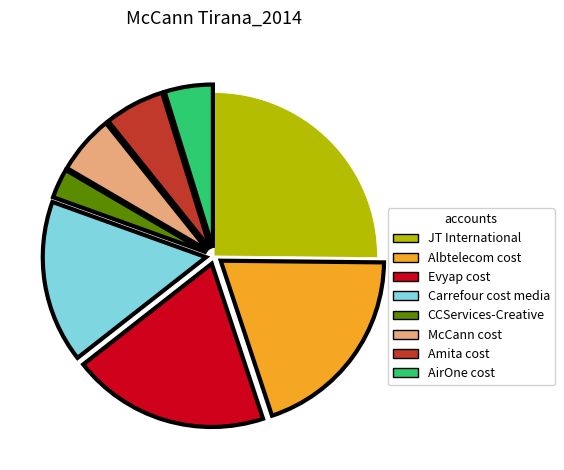

What is the ratio of the value at AirOne cost to the value at Evyap cost?

0.2